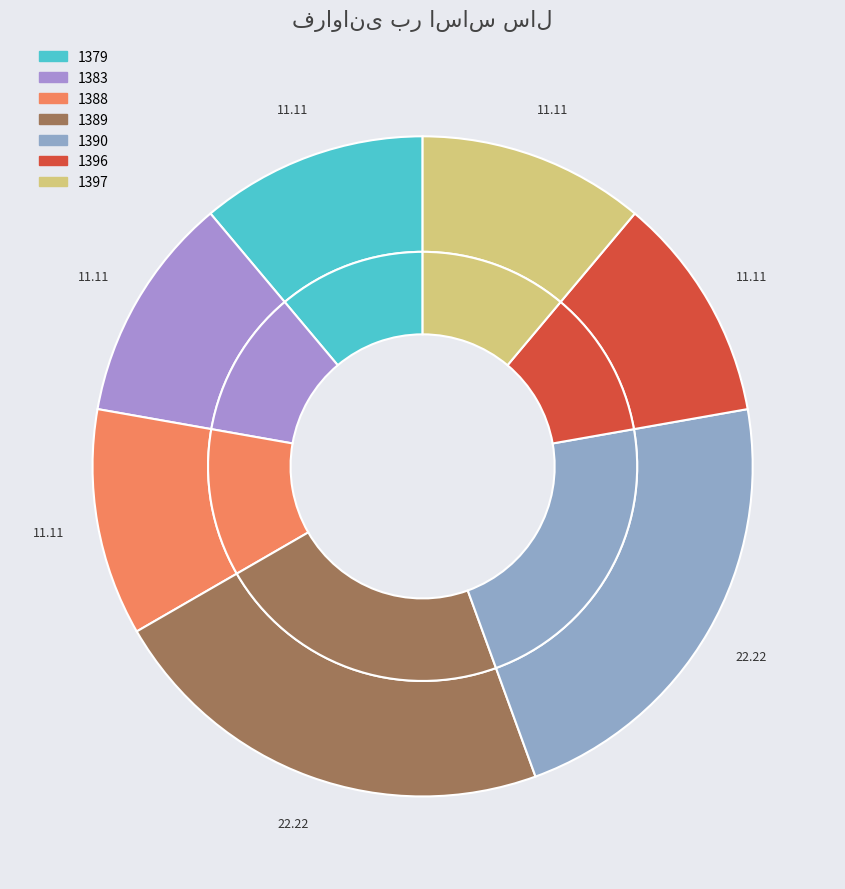

Is it true that 1388 is 22% of the pie?

False